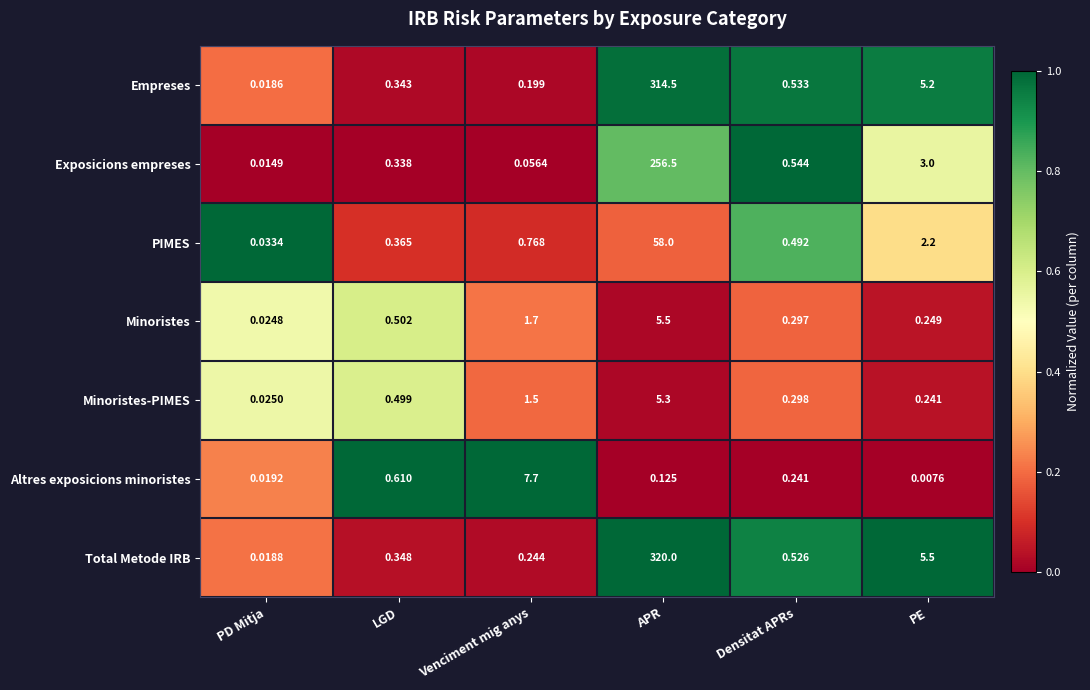

Which series changed the most between LGD and APR?

Total Metode IRB